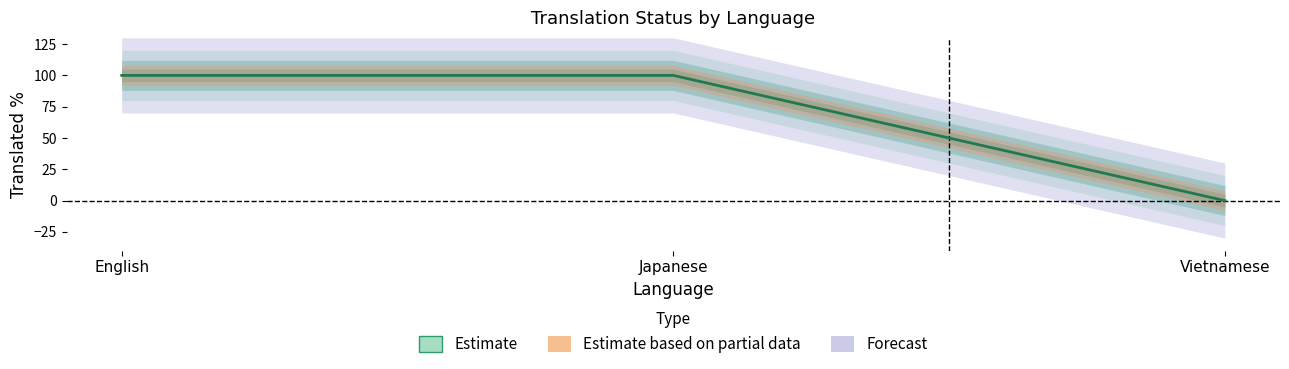

What is the maximum value shown in the chart?

100